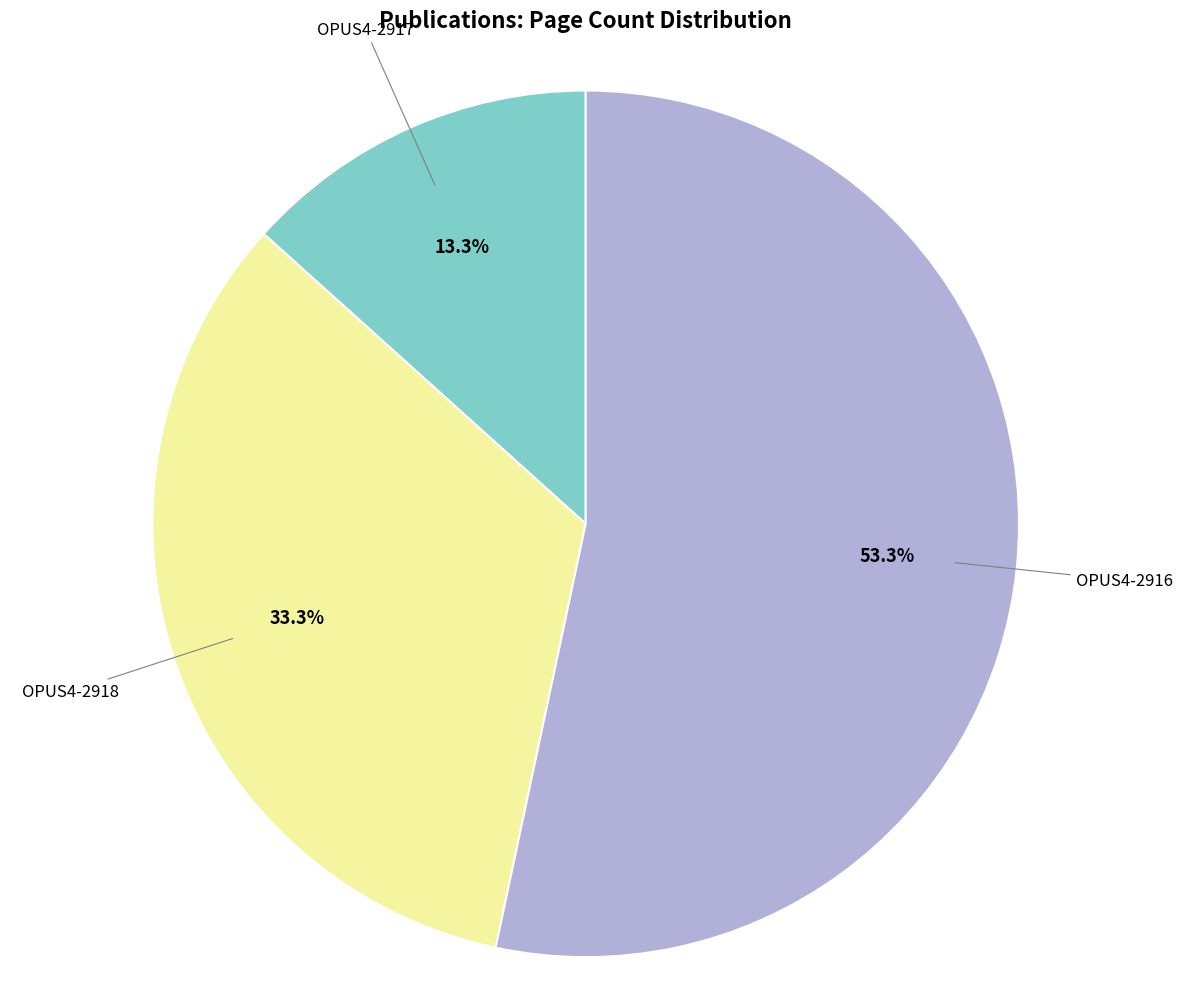

Is there any slice that represents more than half of the pie?

Yes